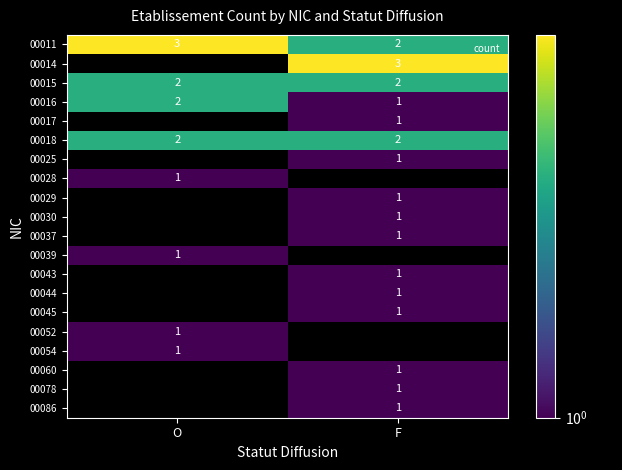

Where is 00011 nearest to the value 2?

F